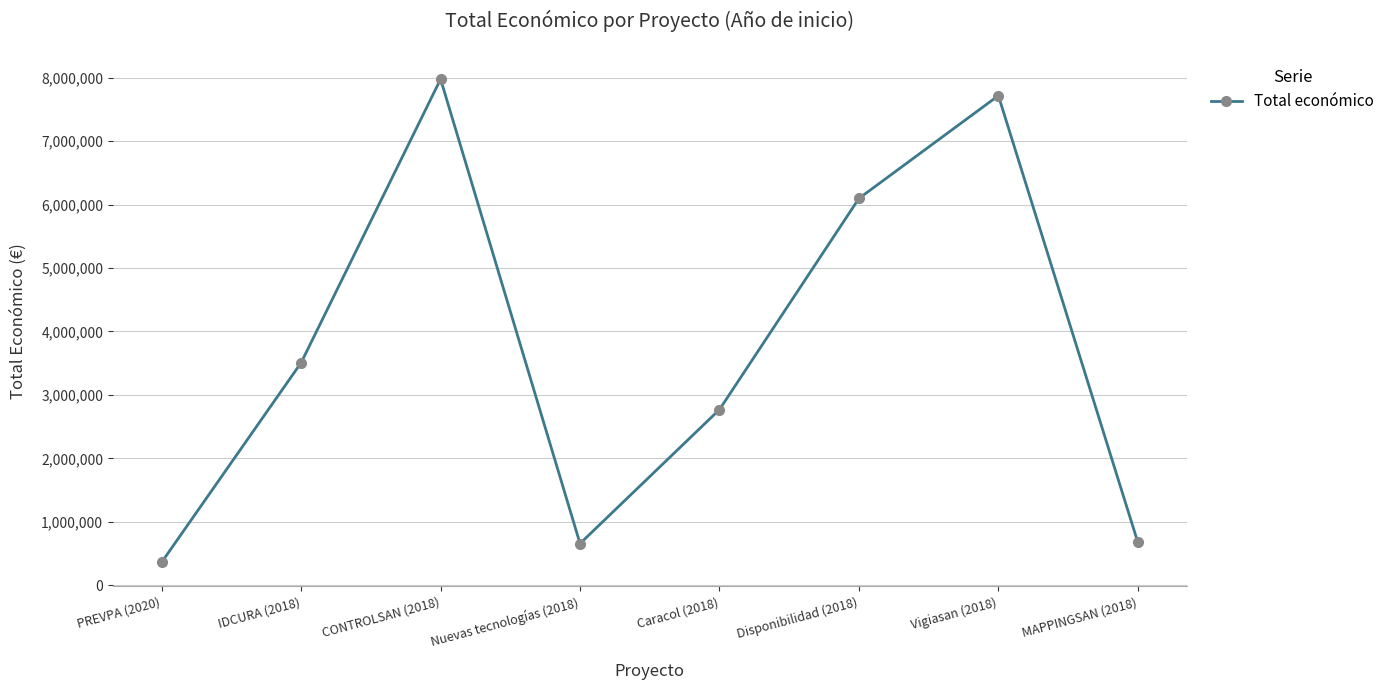

Is it true that the value at CONTROLSAN (2018) is 7977125?

True